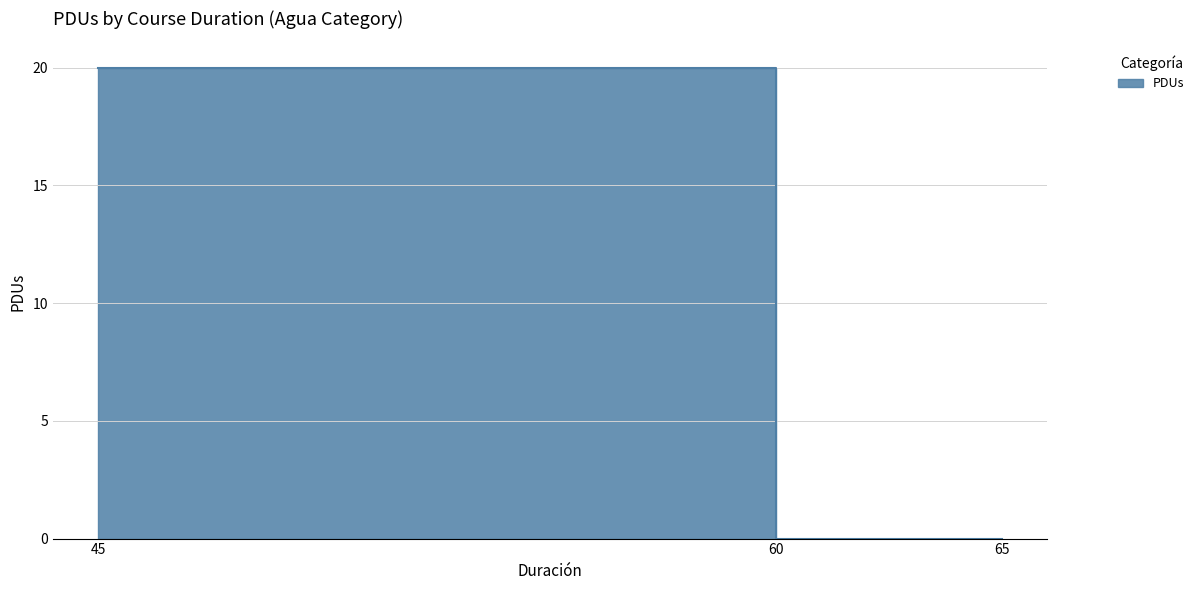

How many series are shown in this chart?

1